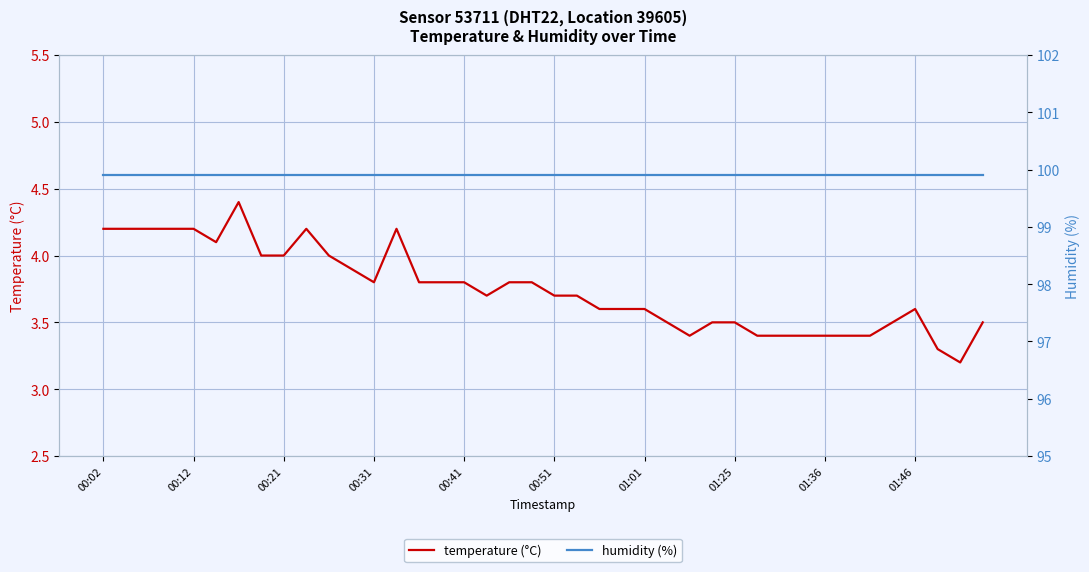

What are all the series names shown in the legend?

temperature (°C), humidity (%)